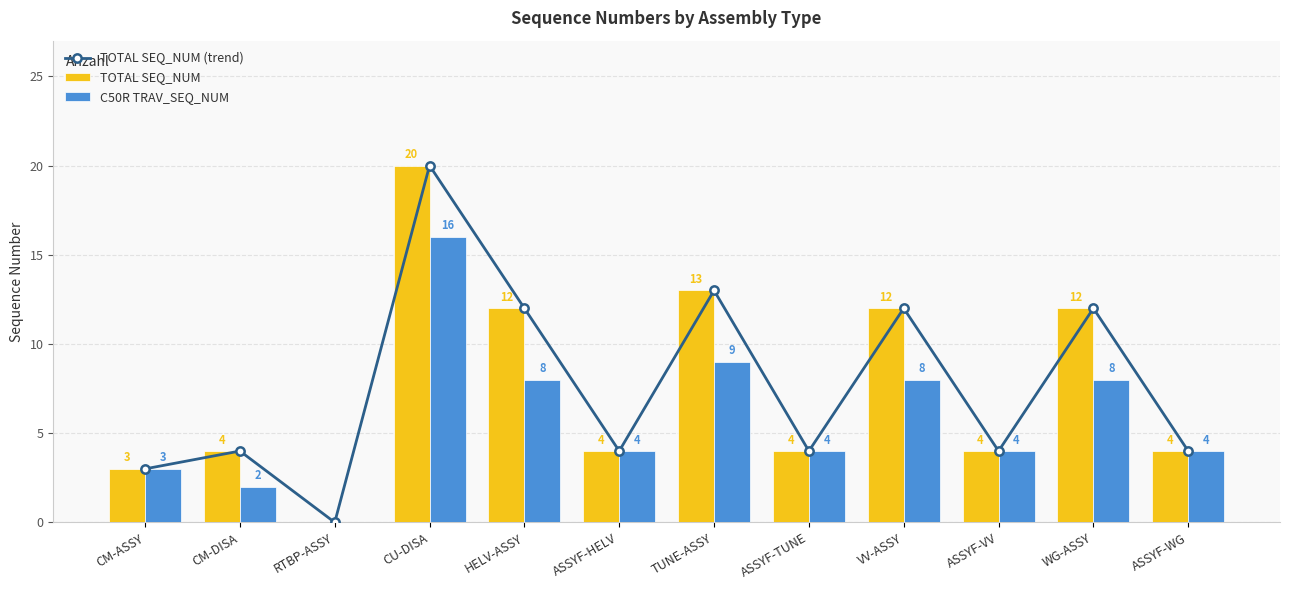

What is the label of the 3rd bar from the left?

RTBP-ASSY